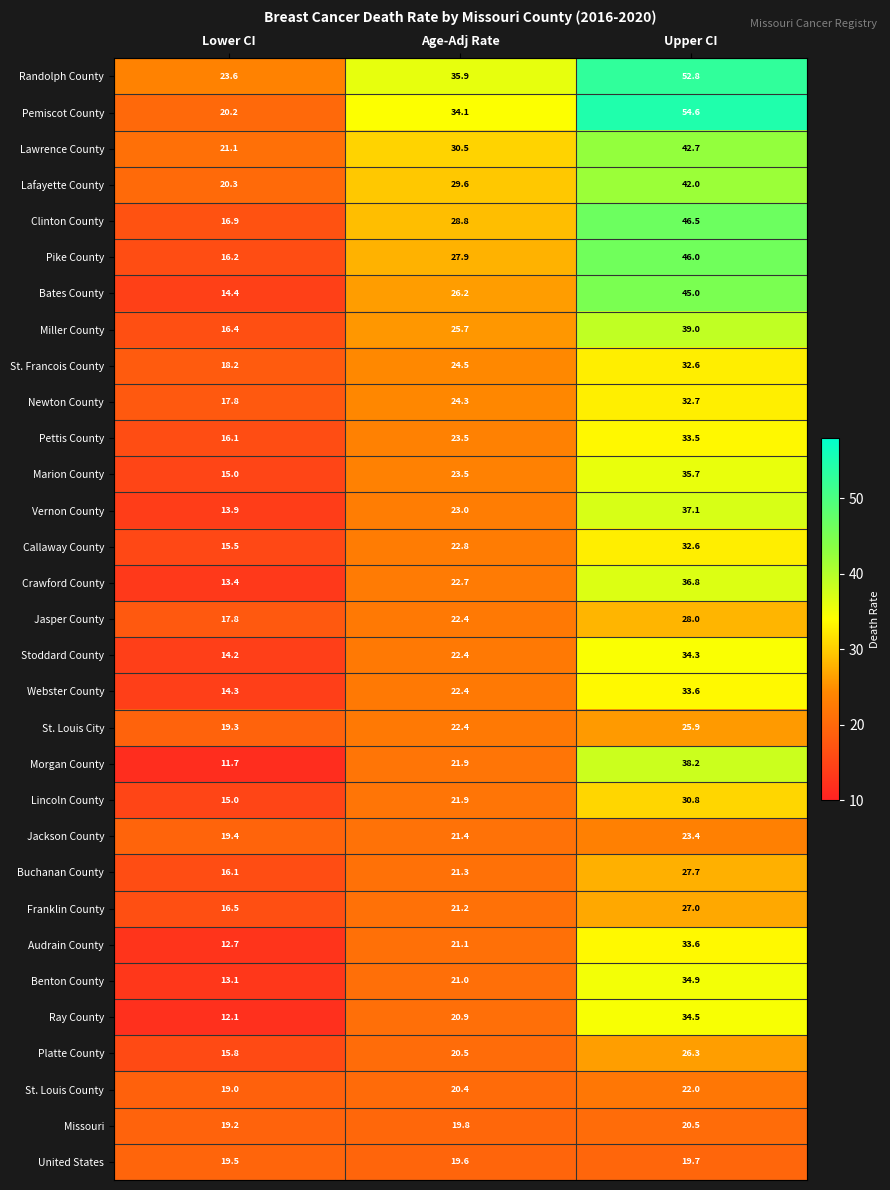

What is the approximate value of Benton County at Age-Adj Rate?

21.0